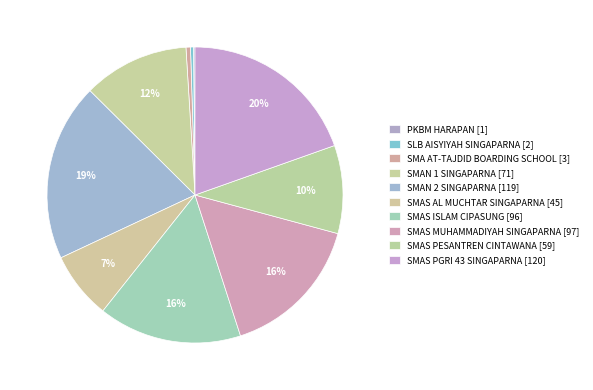

True or false: SMAS ISLAM CIPASUNG accounts for 24% of the total.

False